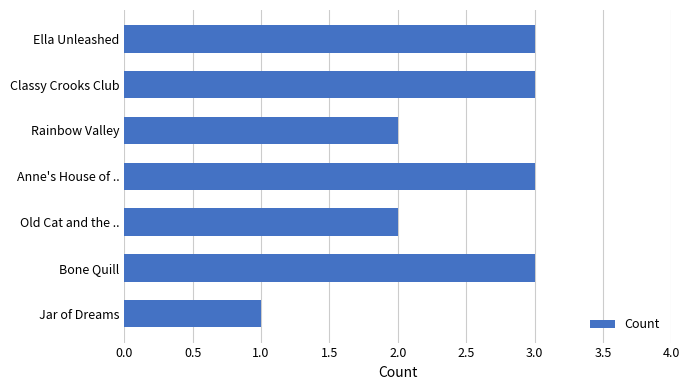

Reading top to bottom, extract all data points from this chart.

3	3	2	3	2	3	1